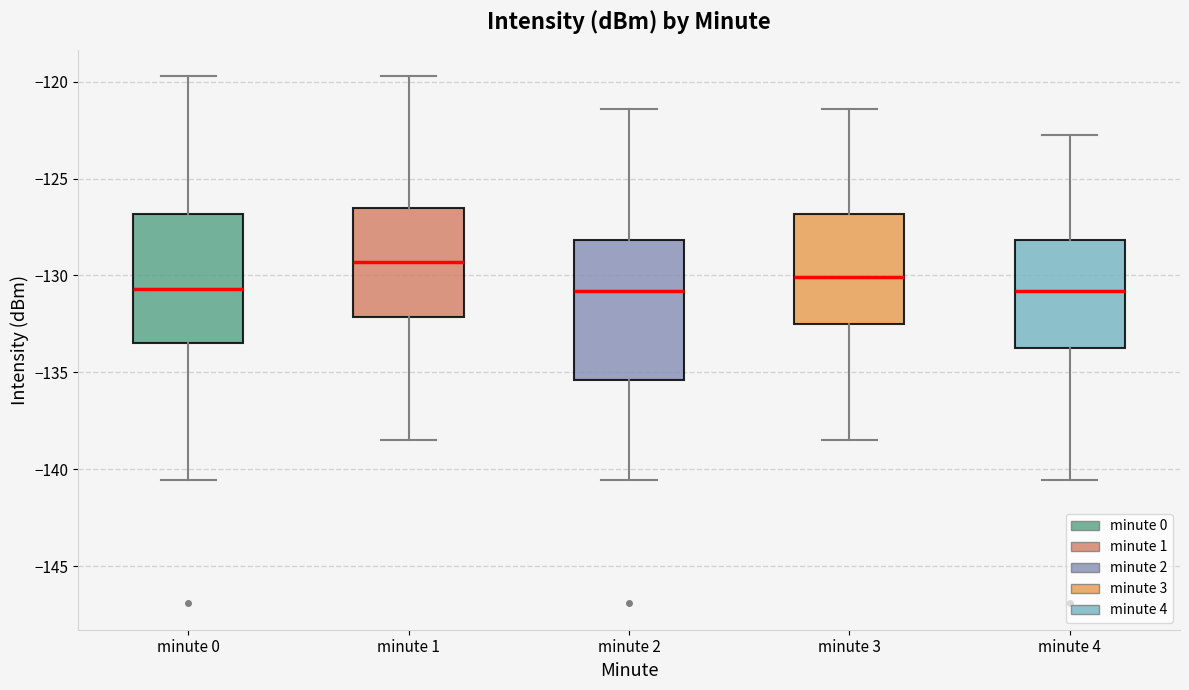

Reading left to right, read every box against the y-axis: the position of its median line, the range the box covers, and the ends of its whiskers. The values are not printed on the chart, so give them approximately, as read against the axis.

minute 0: median -130.5, box -133.5 to -127.0, whiskers -140.5 to -119.5
minute 1: median -129.5, box -132.0 to -126.5, whiskers -138.5 to -119.5
minute 2: median -131.0, box -135.5 to -128.0, whiskers -140.5 to -121.5
minute 3: median -130.0, box -132.5 to -127.0, whiskers -138.5 to -121.5
minute 4: median -131.0, box -133.5 to -128.0, whiskers -140.5 to -123.0